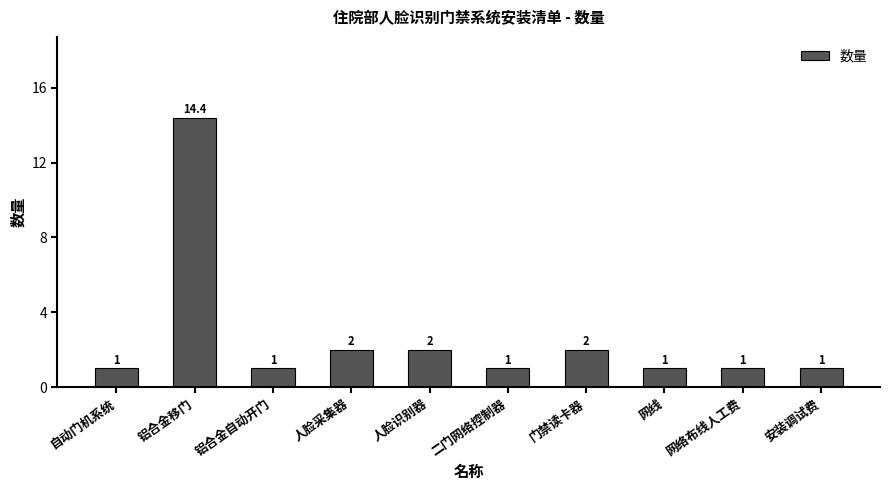

Does the chart contain stacked bars?

No